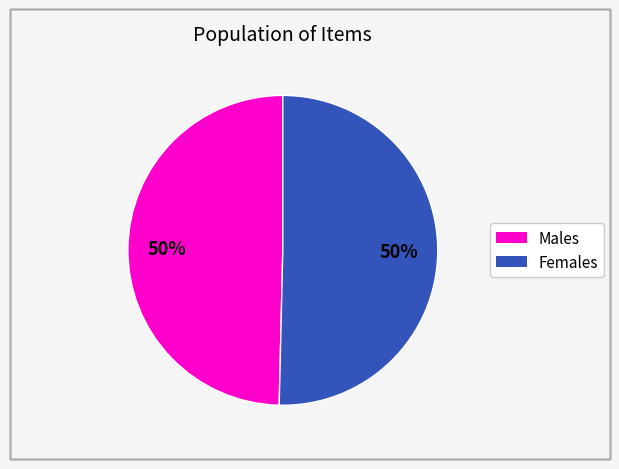

To the nearest percent, what is the average slice percentage?

50%